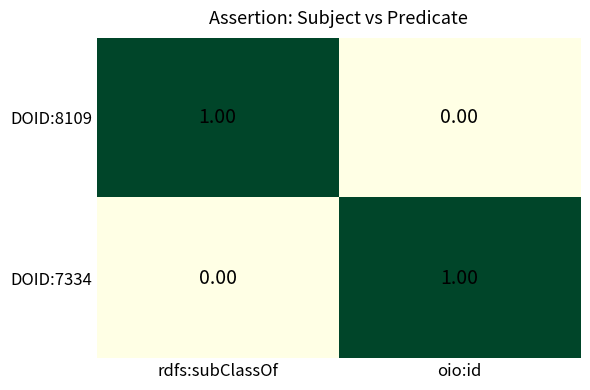

Where is DOID:7334 nearest to the value 0?

rdfs:subClassOf